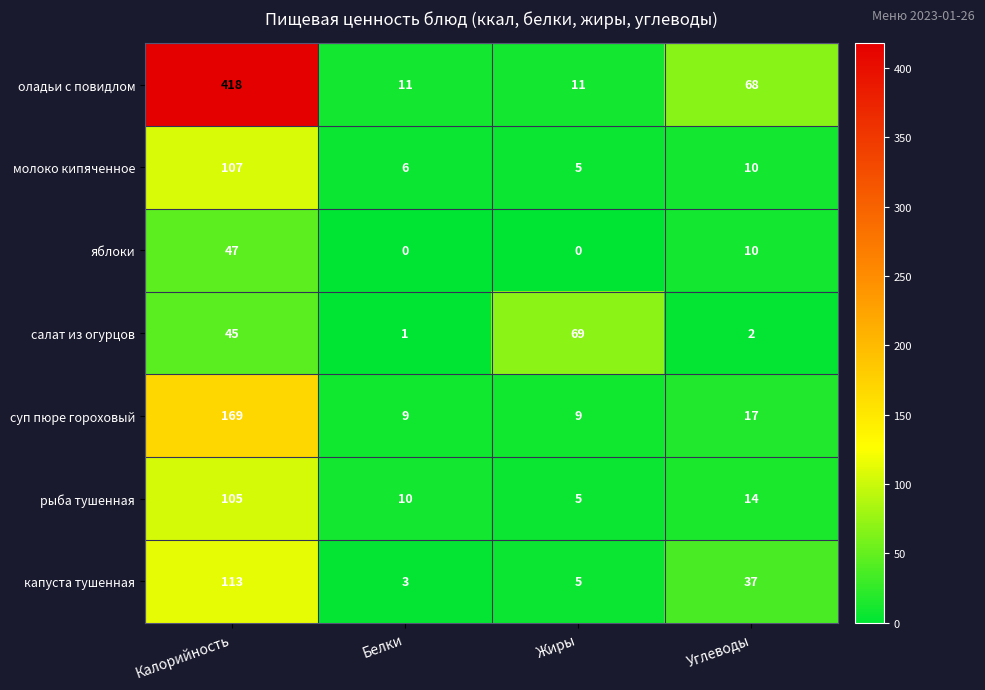

Is it true that суп пюре гороховый equals 9 at Белки?

True